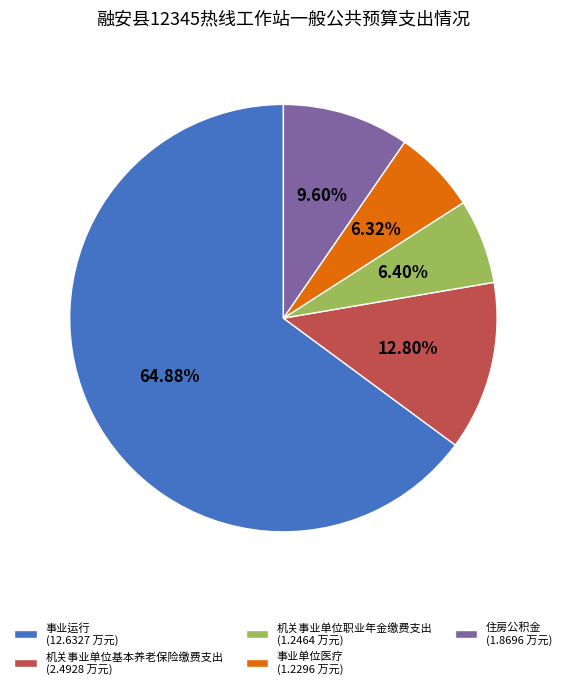

Between 住房公积金 (1.8696 万元) and 机关事业单位基本养老保险缴费支出 (2.4928 万元), which is larger?

机关事业单位基本养老保险缴费支出 (2.4928 万元)